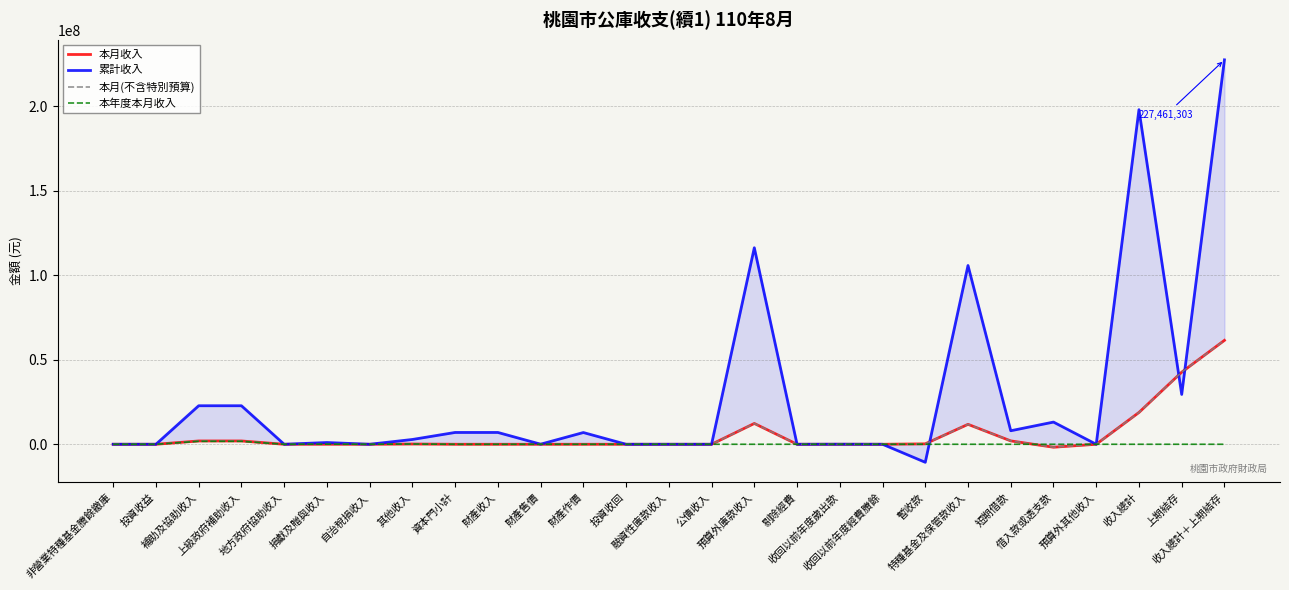

What is the average value of the 累計收入 series?

28070819